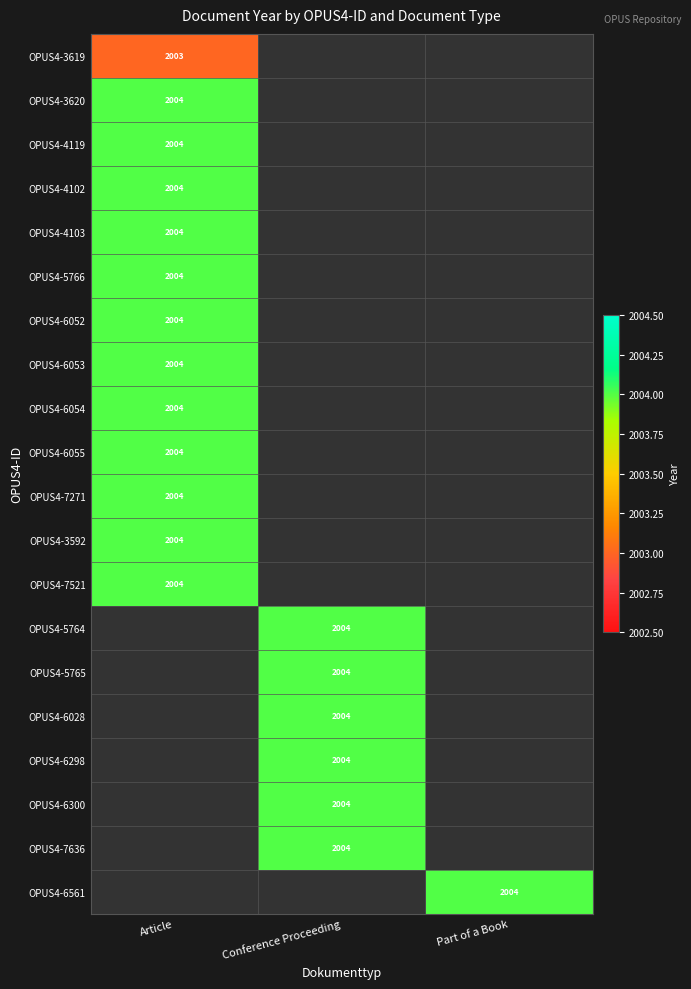

The OPUS4-5765 series shows 1385 at Conference Proceeding. True or false?

False